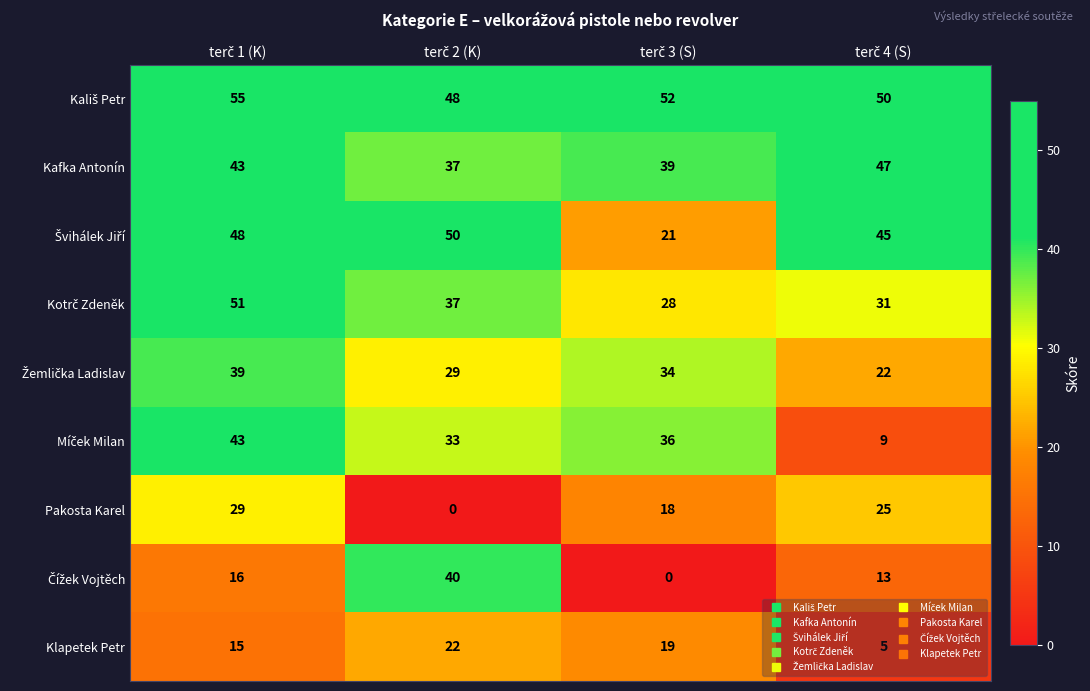

How many Klapetek Petr values are between 15 and 22?

3